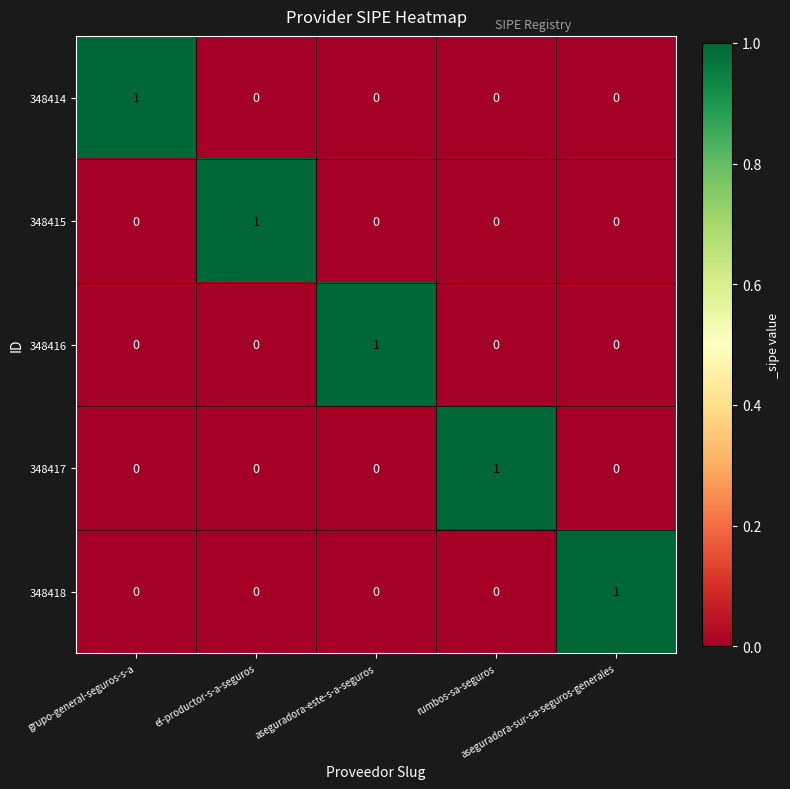

Count the 348416 values in the range 0 to 1.

5